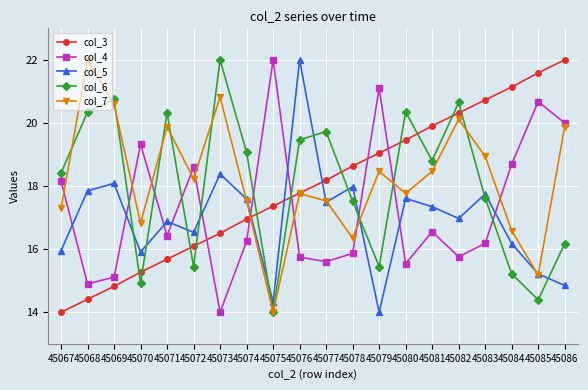

What is the smallest value displayed?

14.0